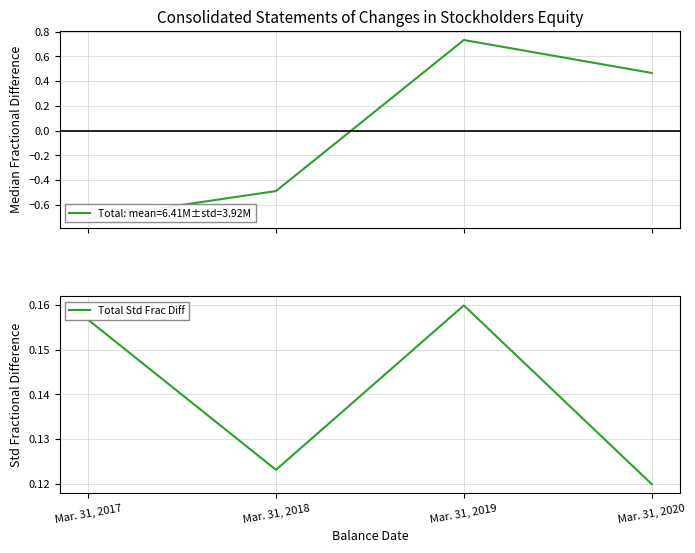

What is the value of the 1st point from the left?

0.2